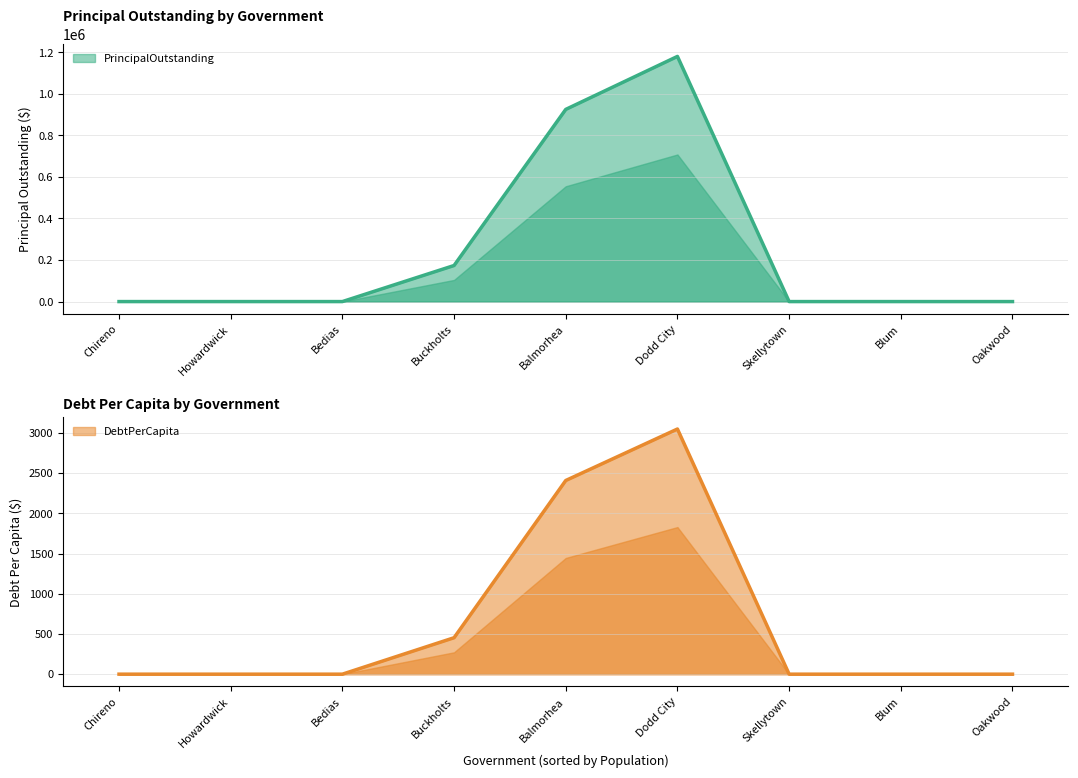

Where is the first local maximum for PrincipalOutstanding?

Dodd City